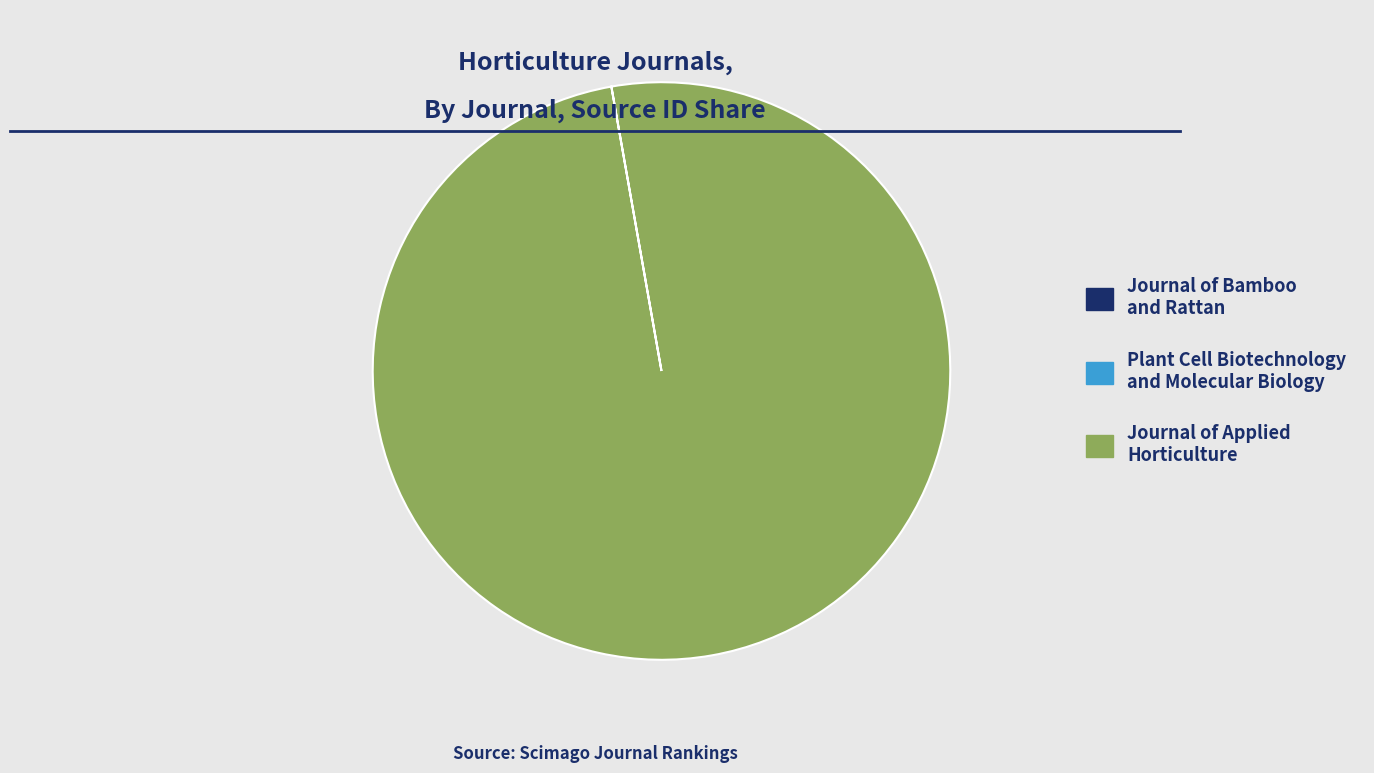

The Journal of Applied Horticulture slice represents 100% of the pie. True or false?

True